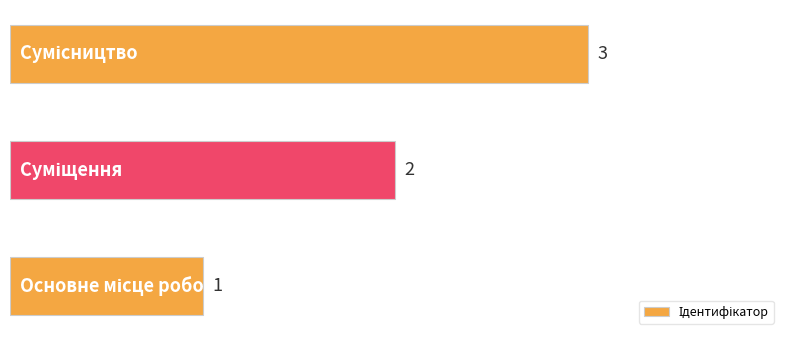

How many values are between 1 and 3?

3